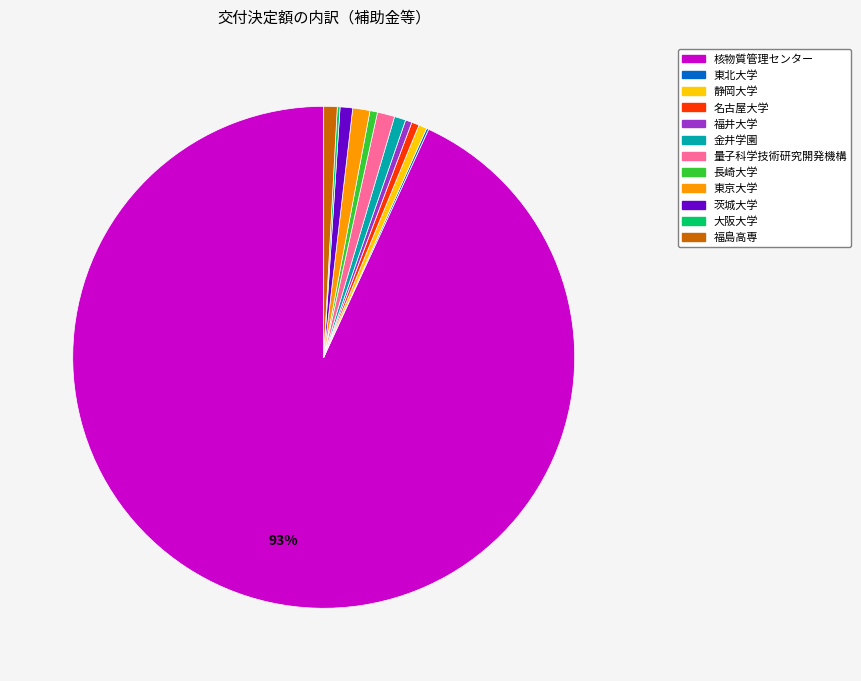

To the nearest percent, what is the average slice percentage?

8%